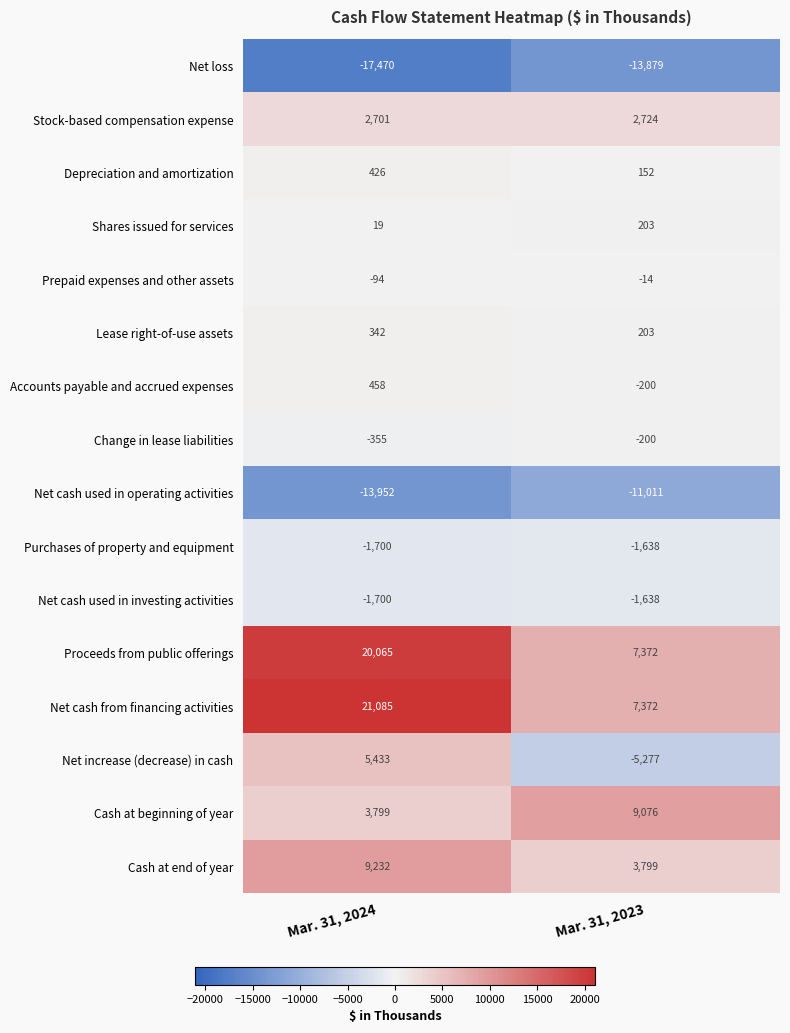

What is the highest value of the Net cash used in operating activities series?

-11011